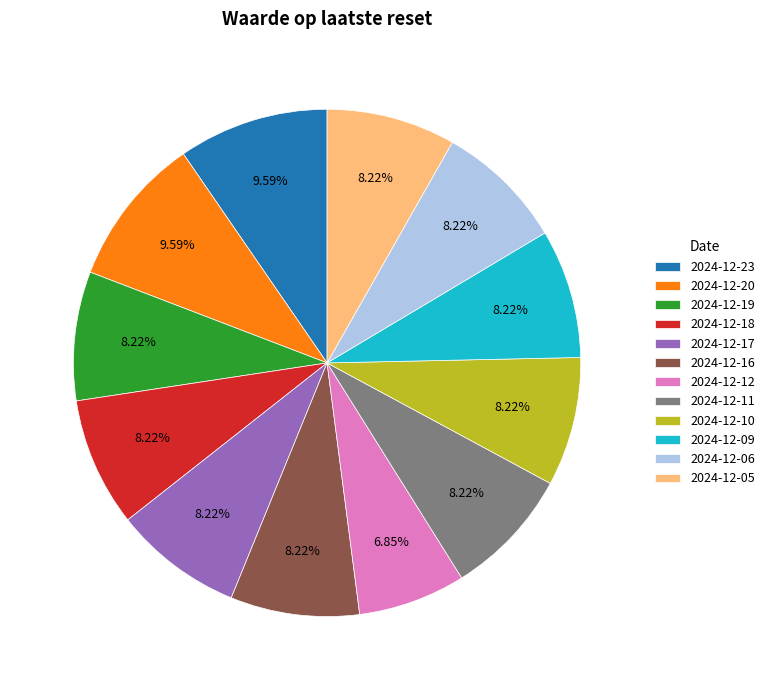

To the nearest percent, what is the combined percentage of 2024-12-05 and 2024-12-11?

16%